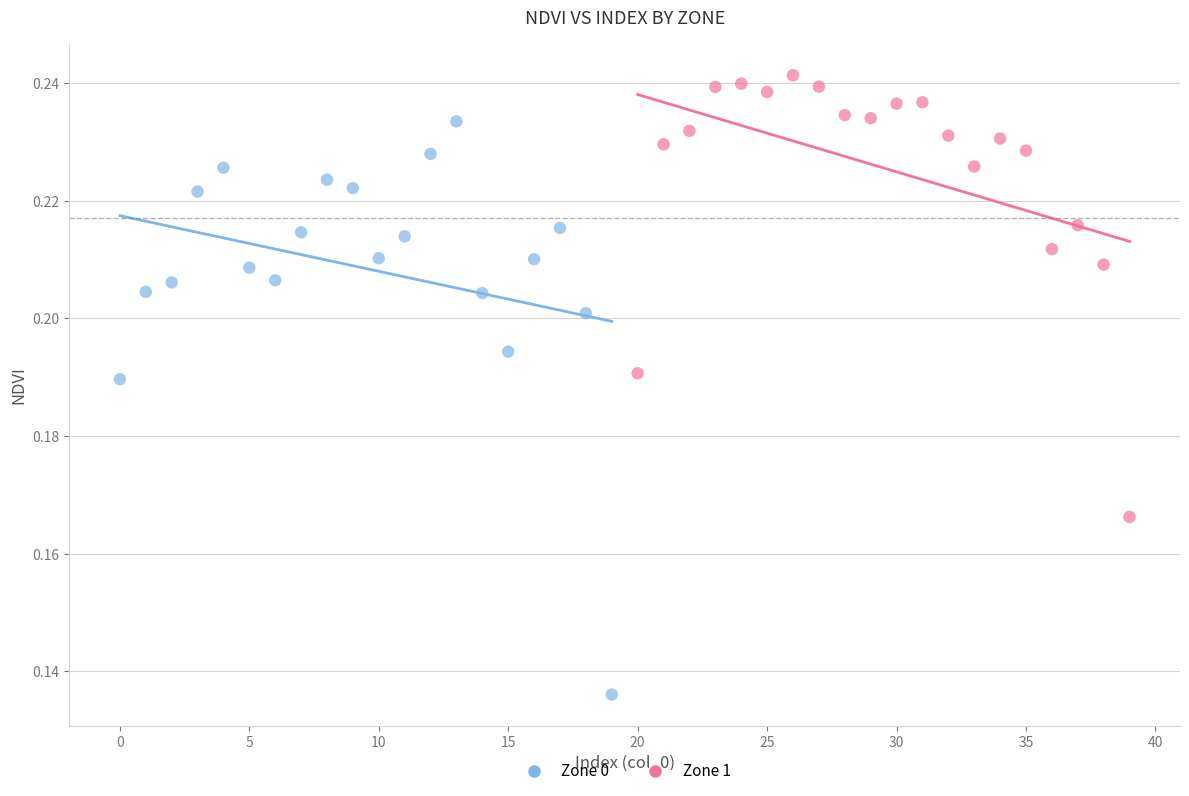

Which series has the widest spread of Y values?

Zone 0